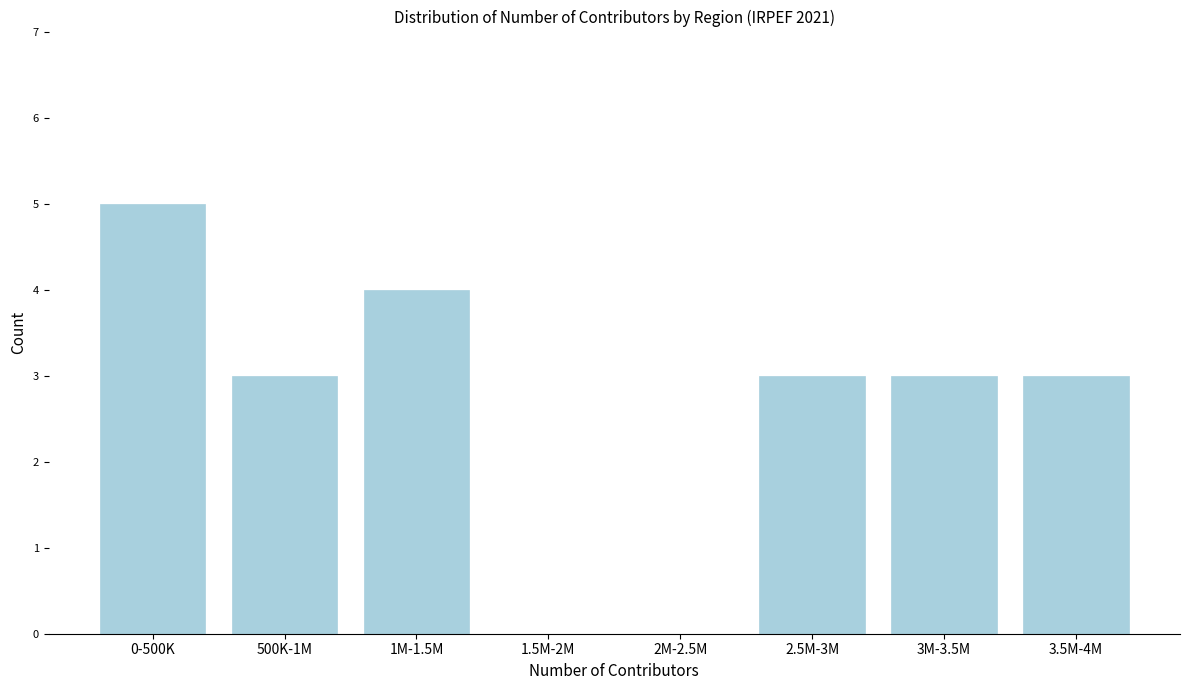

Reading right to left, list all the values displayed in this chart.

3.5M-4M=3	3M-3.5M=3	2.5M-3M=3	2M-2.5M=0	1.5M-2M=0	1M-1.5M=4	500K-1M=3	0-500K=5